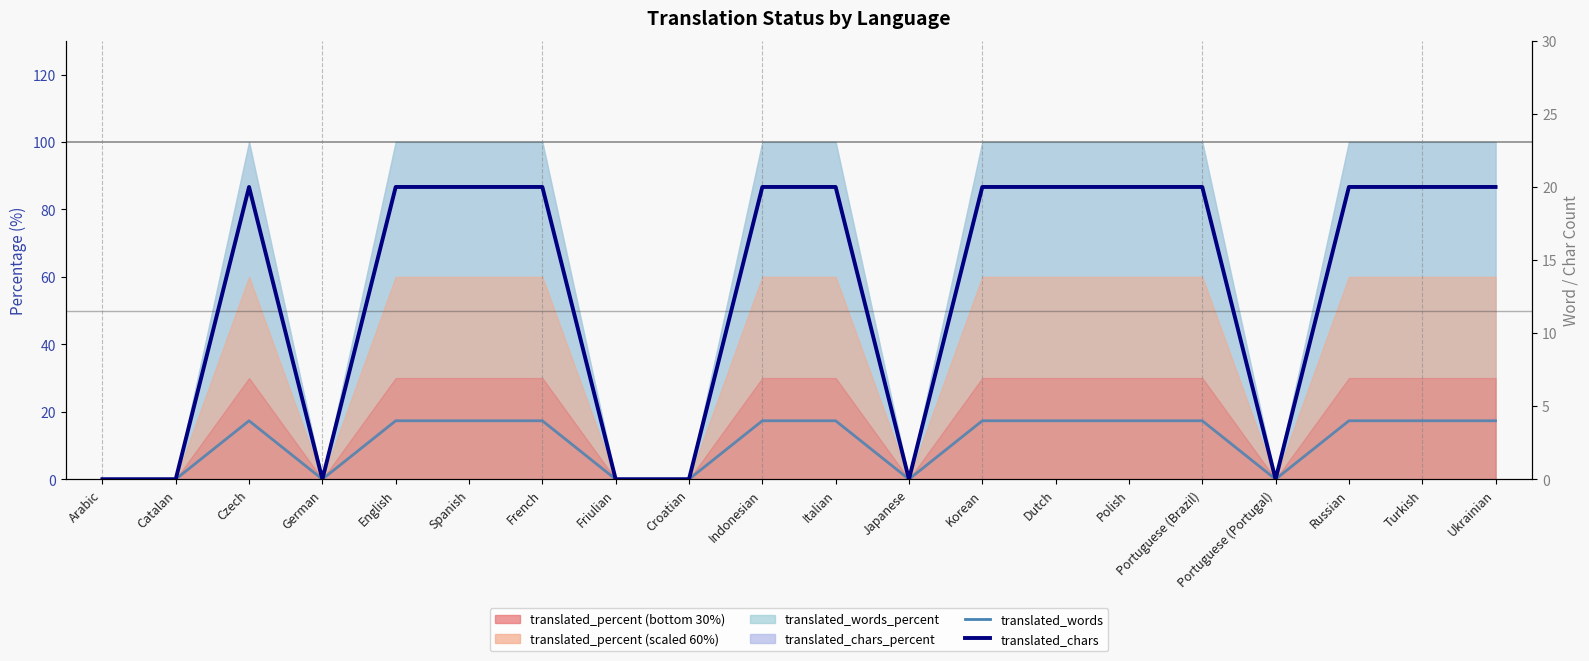

The translated_words series shows 6 at Italian. True or false?

False